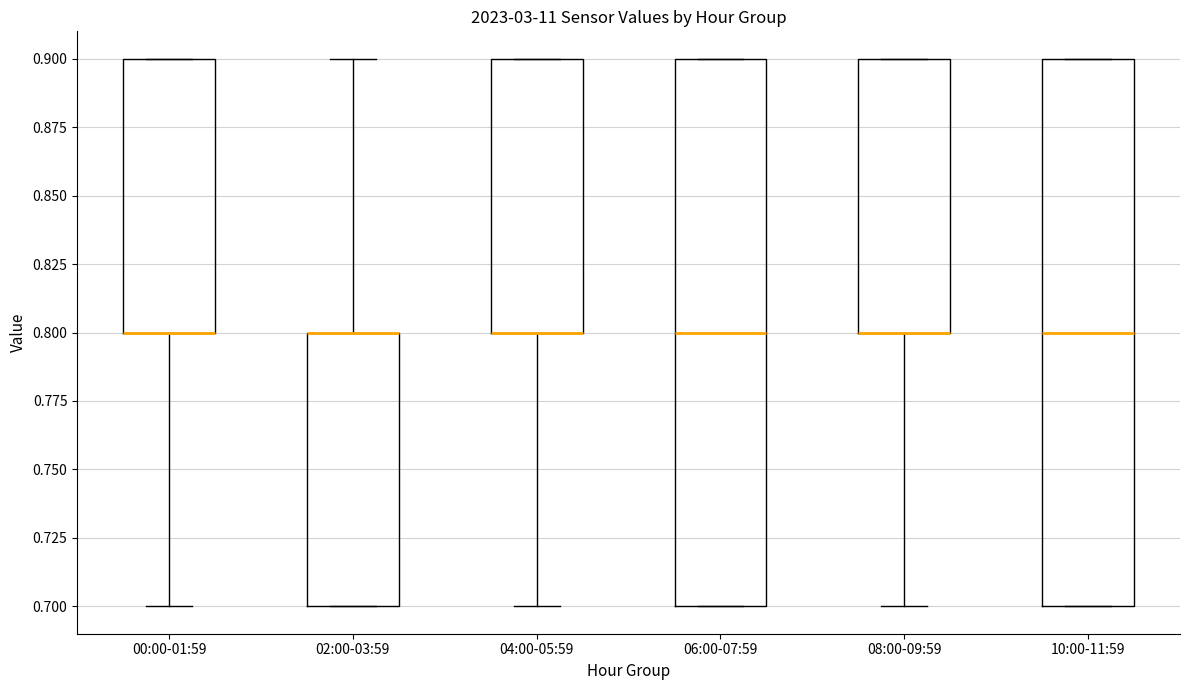

Reading left to right, read every box against the y-axis: the position of its median line, the range the box covers, and the ends of its whiskers. The values are not printed on the chart, so give them approximately, as read against the axis.

00:00-01:59: median 0.8 (drawn on the box's lower edge), box 0.8 to 0.9, whiskers 0.7 to 0.9
02:00-03:59: median 0.8 (drawn on the box's upper edge), box 0.7 to 0.8, whiskers 0.7 to 0.9
04:00-05:59: median 0.8 (drawn on the box's lower edge), box 0.8 to 0.9, whiskers 0.7 to 0.9
06:00-07:59: median 0.8, box 0.7 to 0.9, whiskers 0.7 to 0.9
08:00-09:59: median 0.8 (drawn on the box's lower edge), box 0.8 to 0.9, whiskers 0.7 to 0.9
10:00-11:59: median 0.8, box 0.7 to 0.9, whiskers 0.7 to 0.9